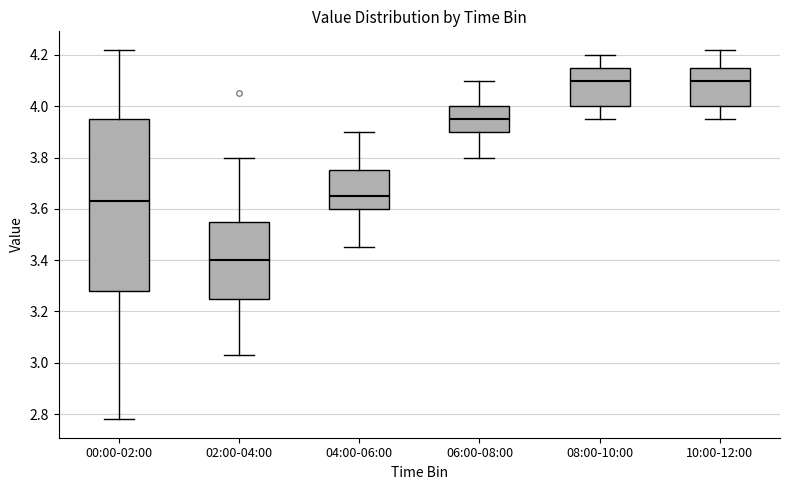

Comparing the boxes themselves (not the whiskers), which one is the tallest?

00:00-02:00